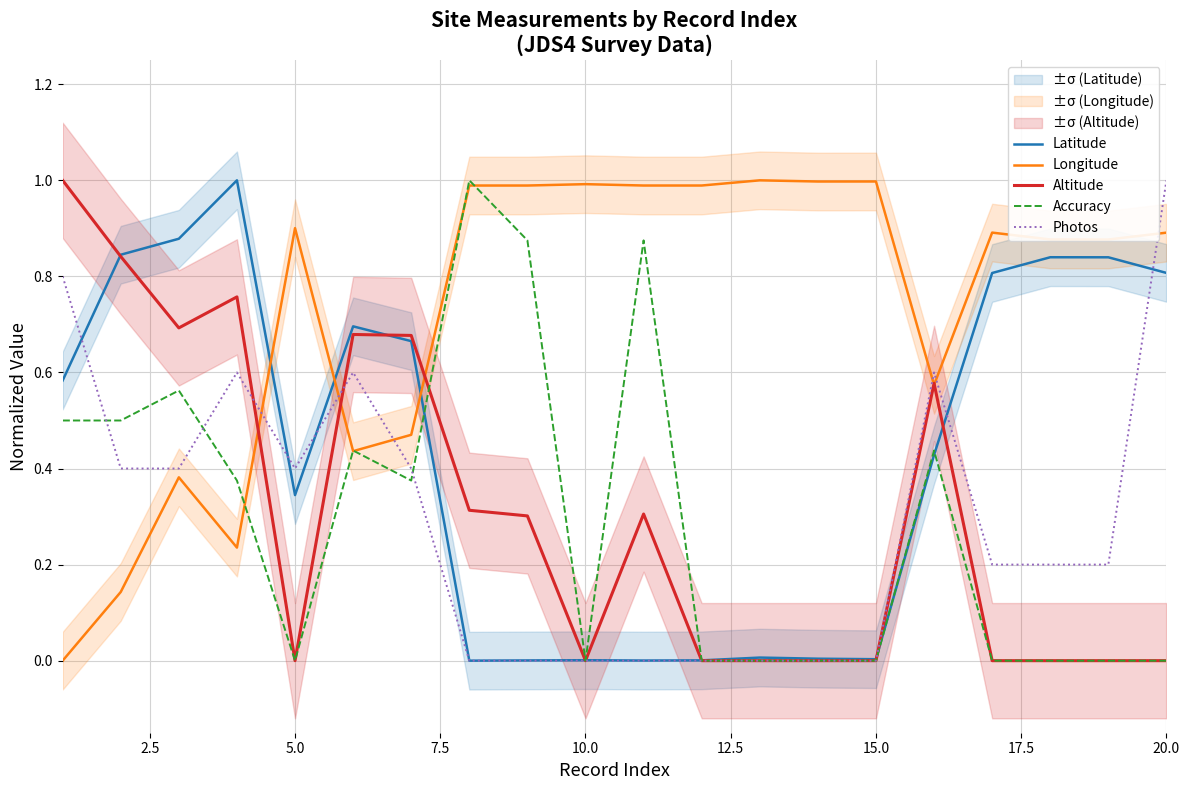

Rank the series by their maximum value, from lowest to highest.

Latitude, Longitude, Altitude, Accuracy, Photos